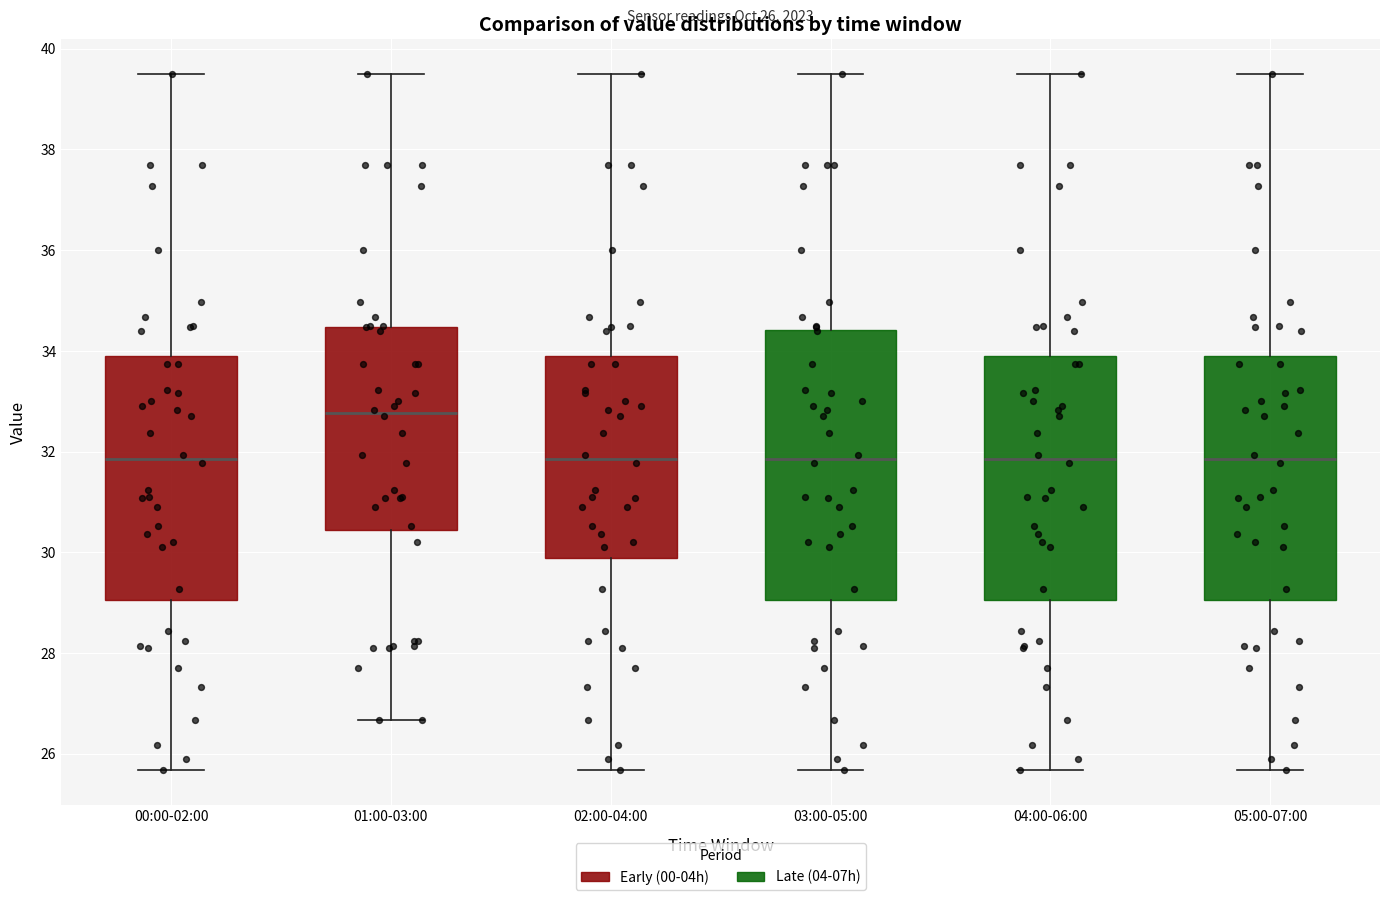

Comparing the boxes themselves (not the whiskers), which one is the tallest?

03:00-05:00